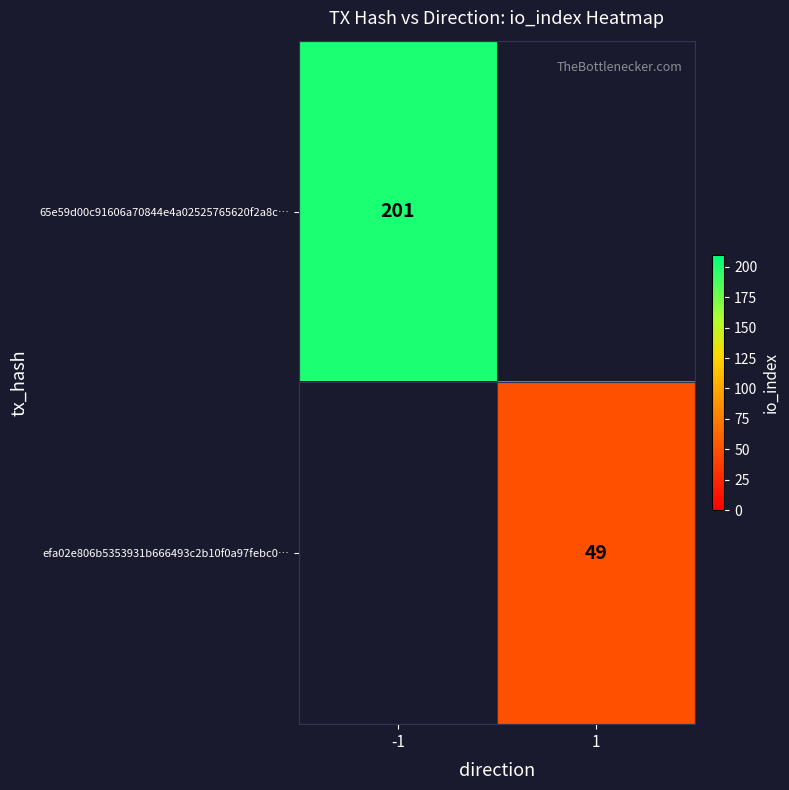

Is it true that 65e59d00c91606a70844e4a02525765620f2a8c… equals 314 at -1?

False